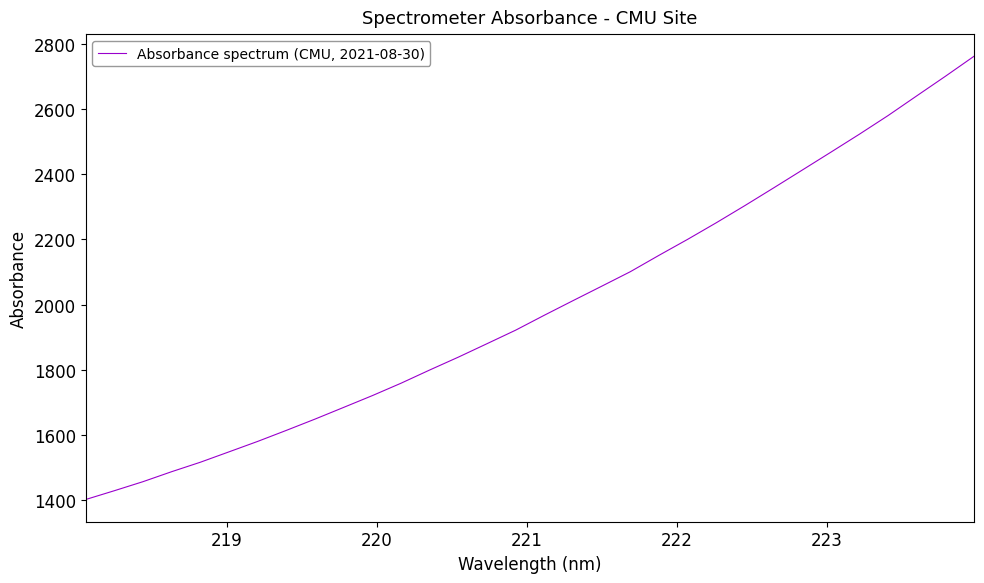

Does the chart display data point markers on the line(s)?

No